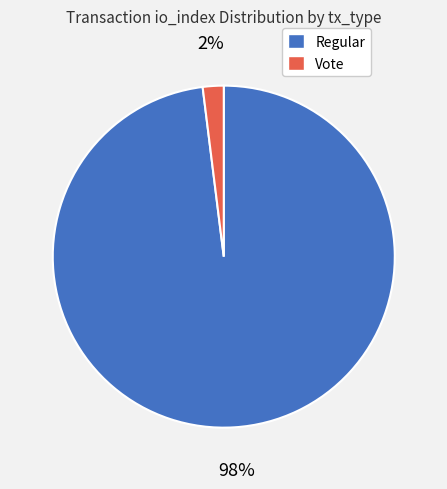

How many slices are in this pie chart?

2